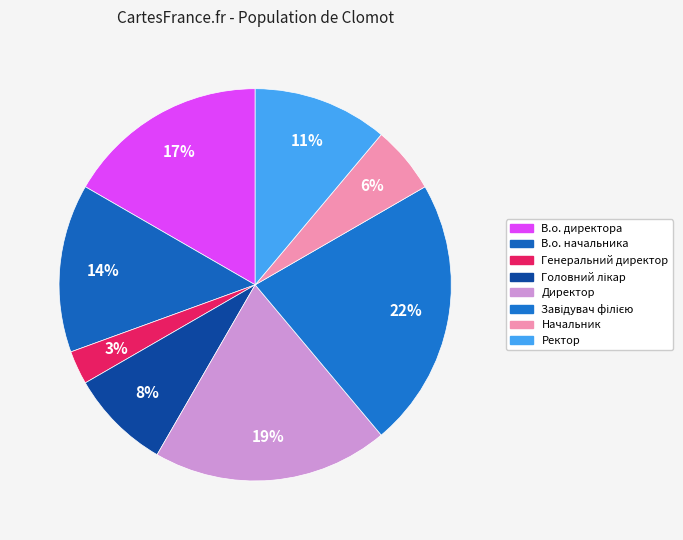

What percentage is the В.о. начальника slice, to the nearest percent?

14%